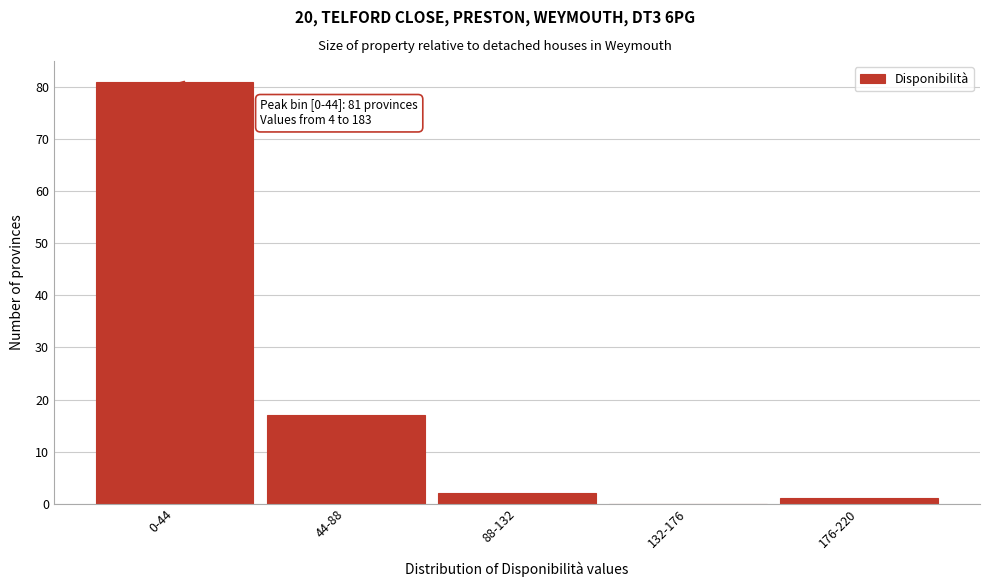

Reading left to right, list all the values displayed in this chart.

0-44=81	44-88=17	88-132=2	132-176=0	176-220=1